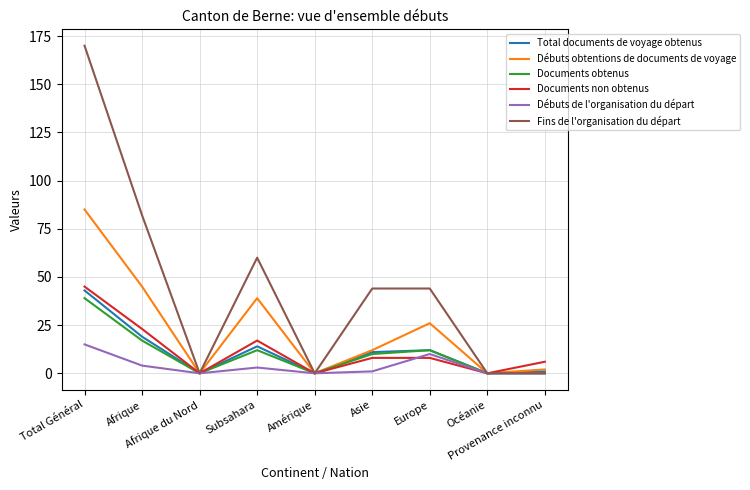

What is the greatest value displayed?

170